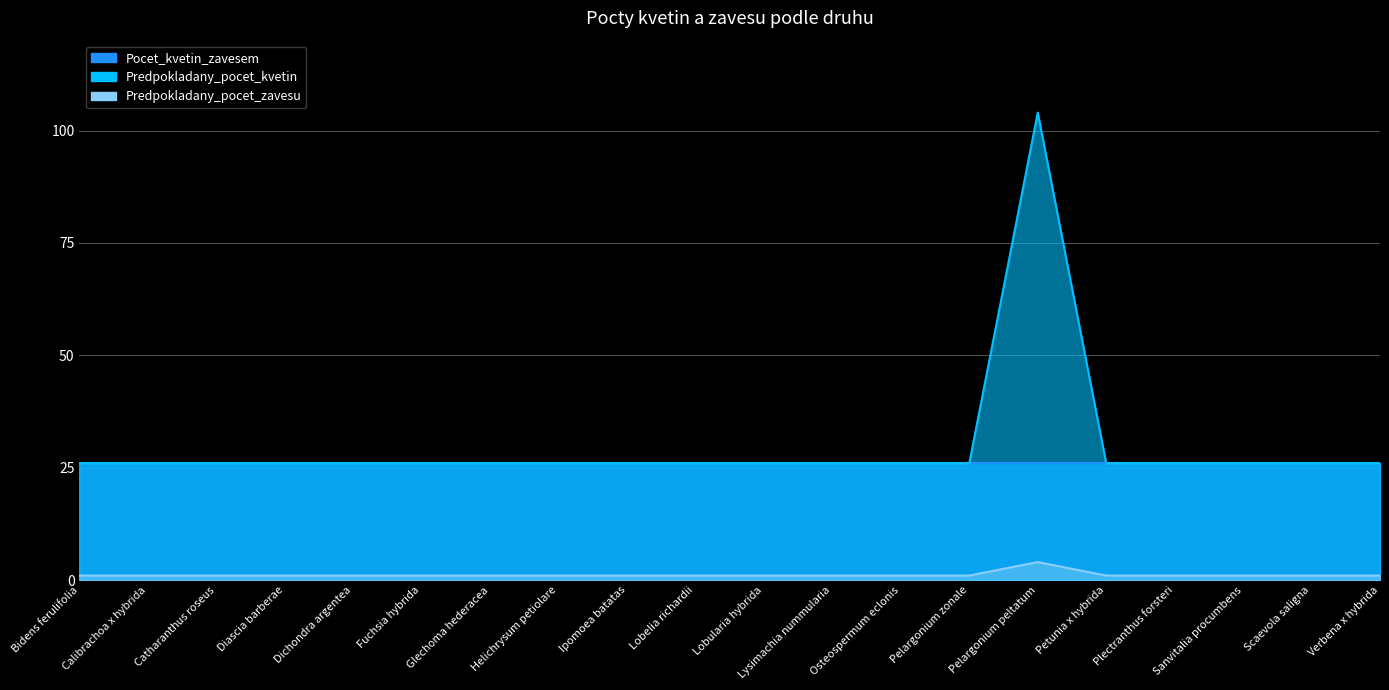

What is the sum of all Predpokladany_pocet_zavesu values?

23